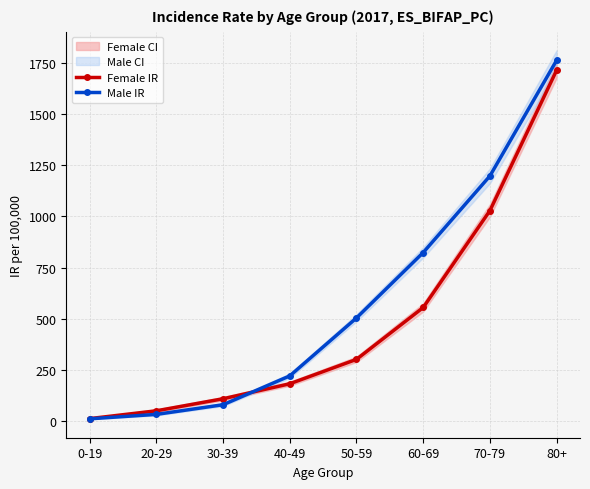

Which has a higher value, 80+ or 50-59?

80+